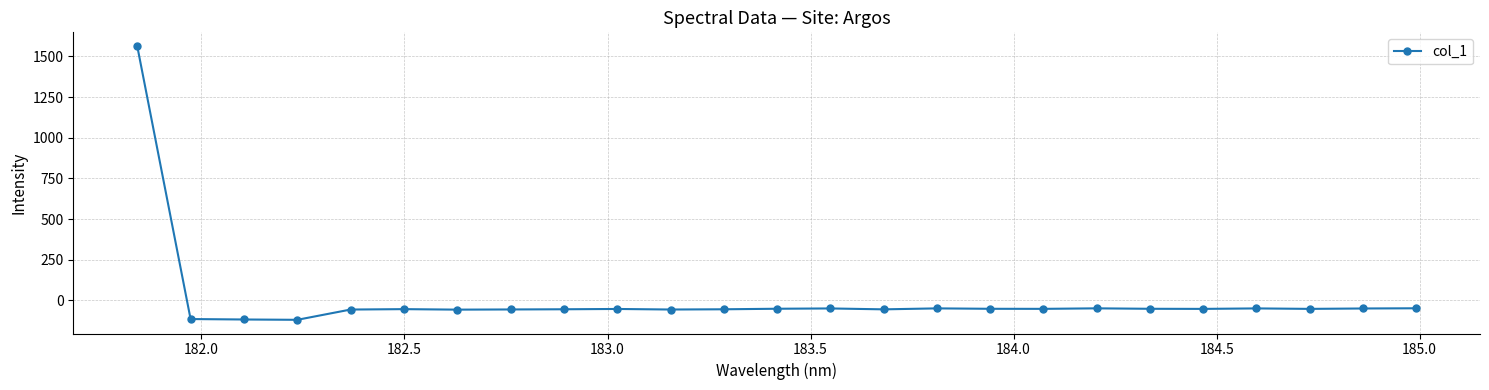

What is the average value?

4.6